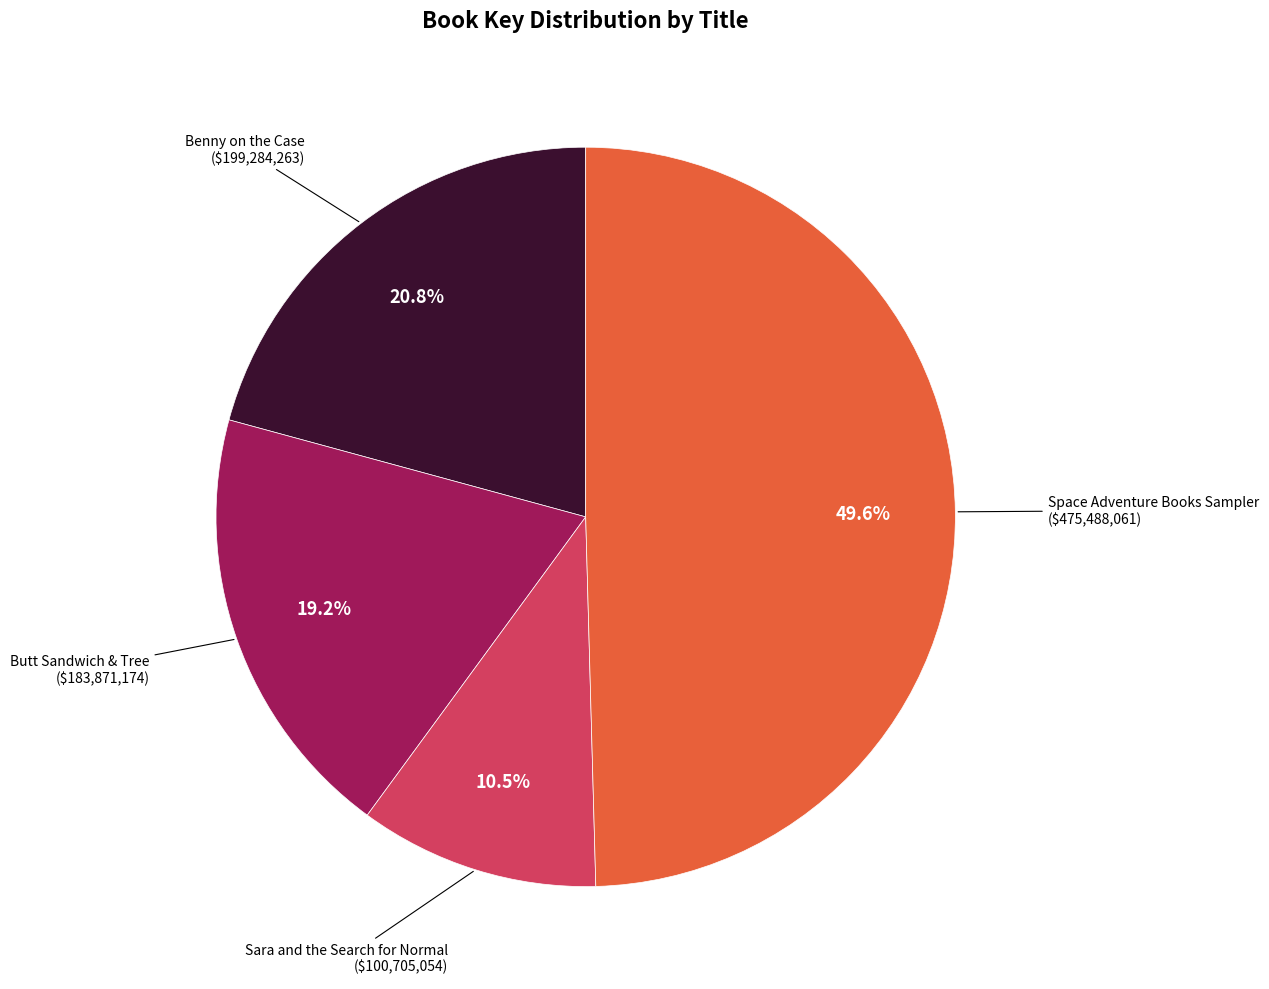

What portion of the pie excludes Benny on the Case ($199,284,263)?

79.2%